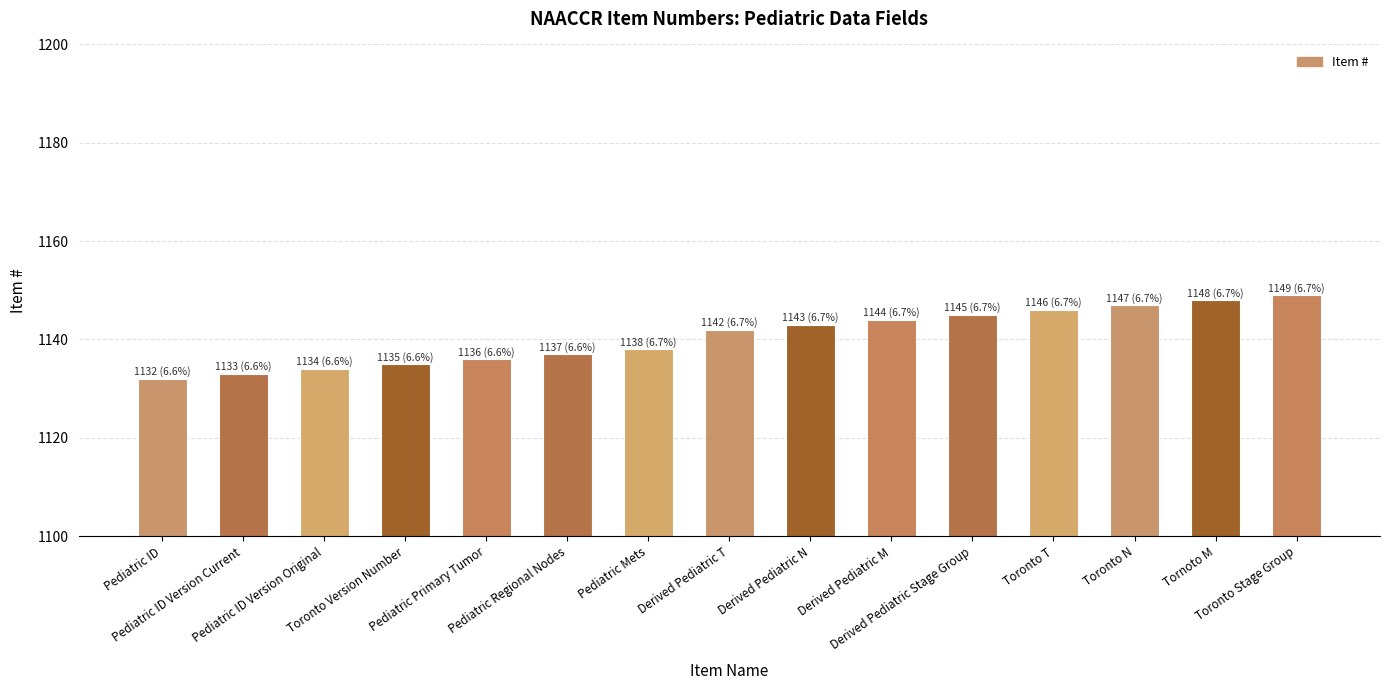

Reading left to right, transcribe all the data shown in this chart.

1132	1133	1134	1135	1136	1137	1138	1142	1143	1144	1145	1146	1147	1148	1149